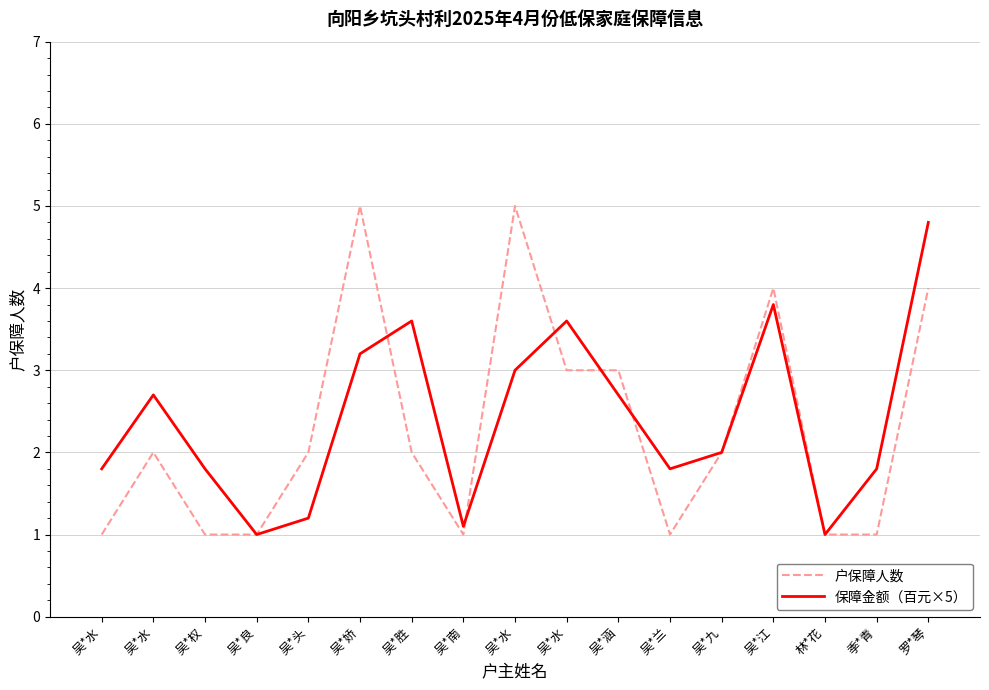

What is the approximate value of 保障金额（百元×5） at 吴*九?

2.0